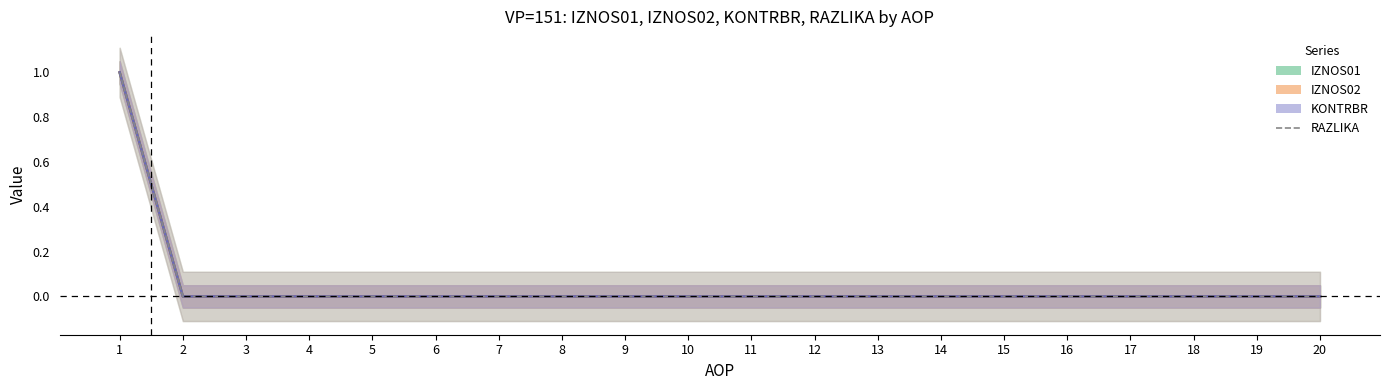

What is the difference between the maximum and minimum values?

1